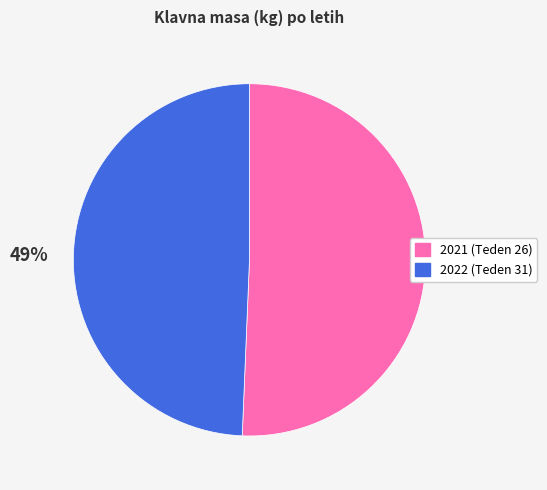

Do 2021 (Teden 26) and 2022 (Teden 31) together represent more than half of the pie?

Yes